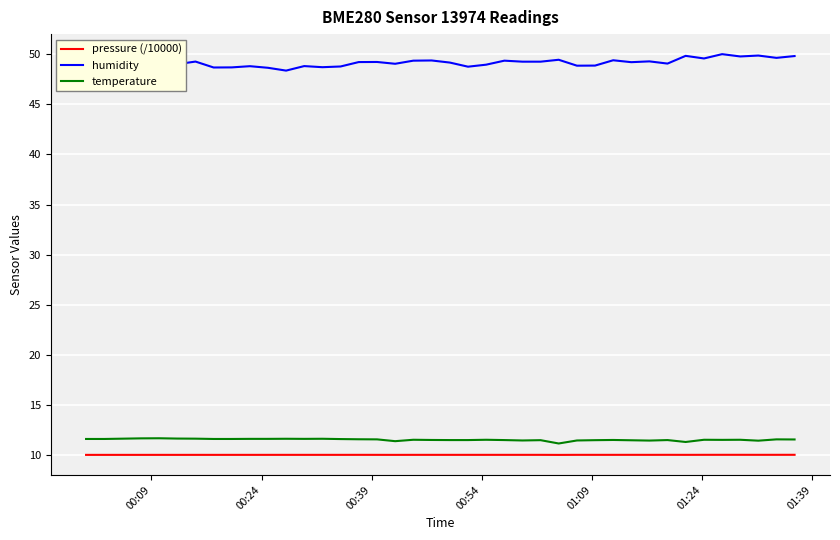

What is the smallest value displayed?

10.1